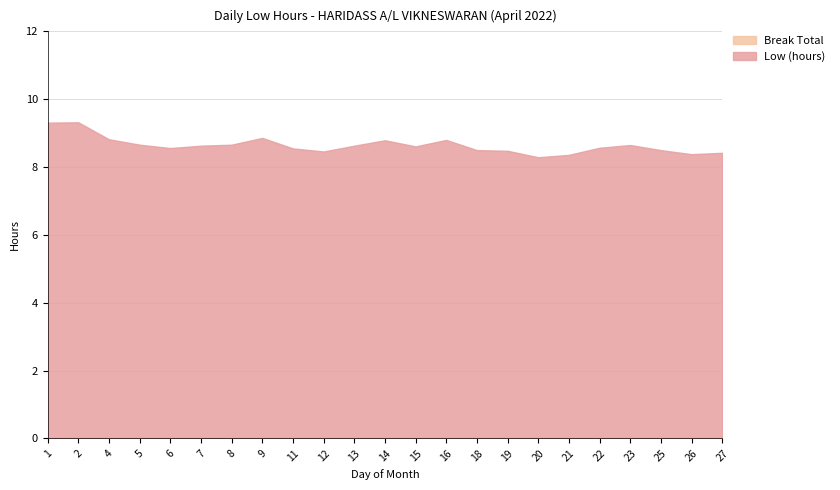

What is the total value across all series at 20?

8.3